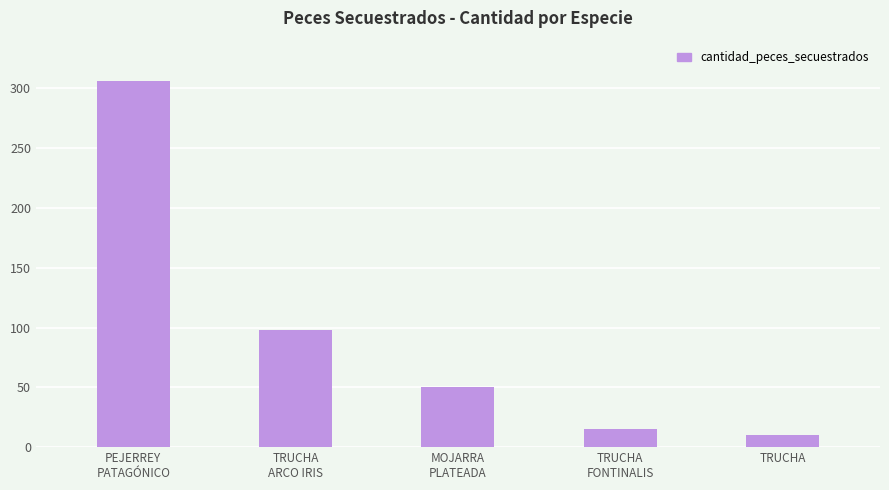

What is the label of the 1st bar from the right?

TRUCHA